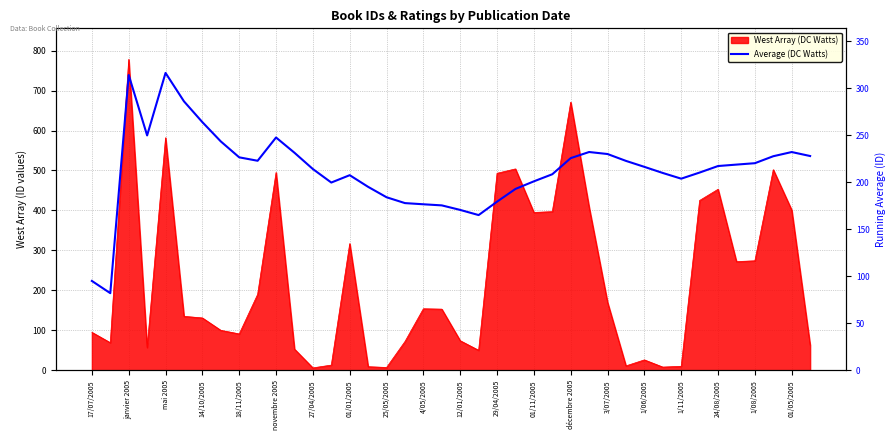

The chart shows a value of 120.1 at 01/05/2005. True or false?

False